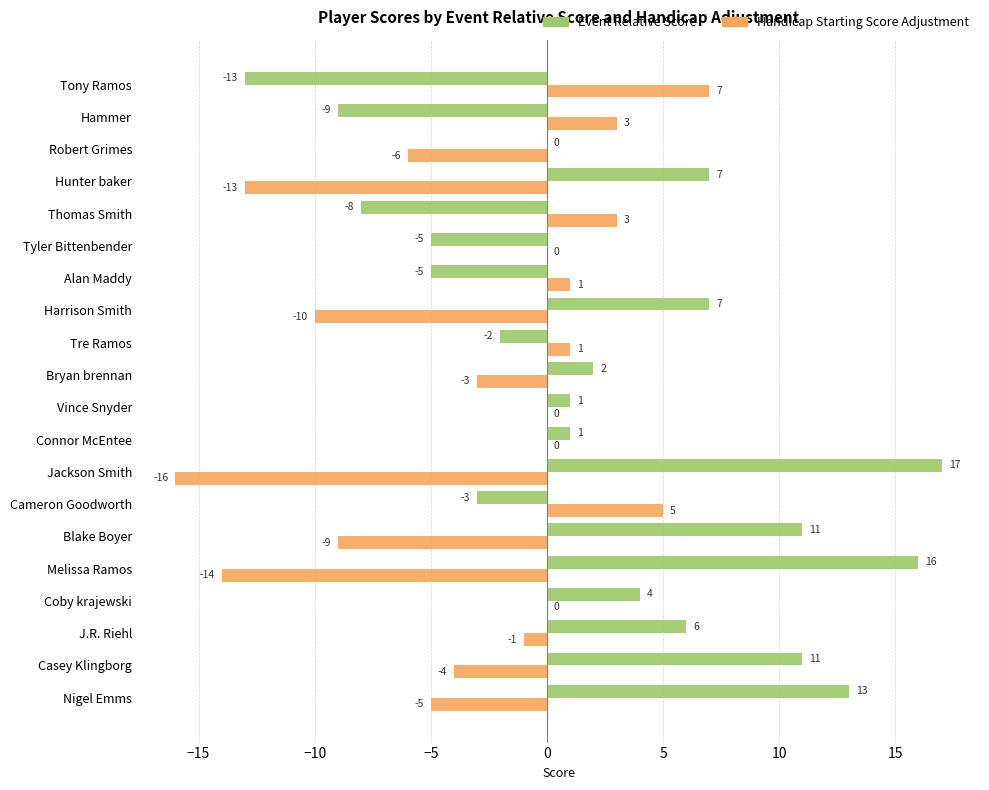

Which category has the highest value across all series?

Jackson Smith